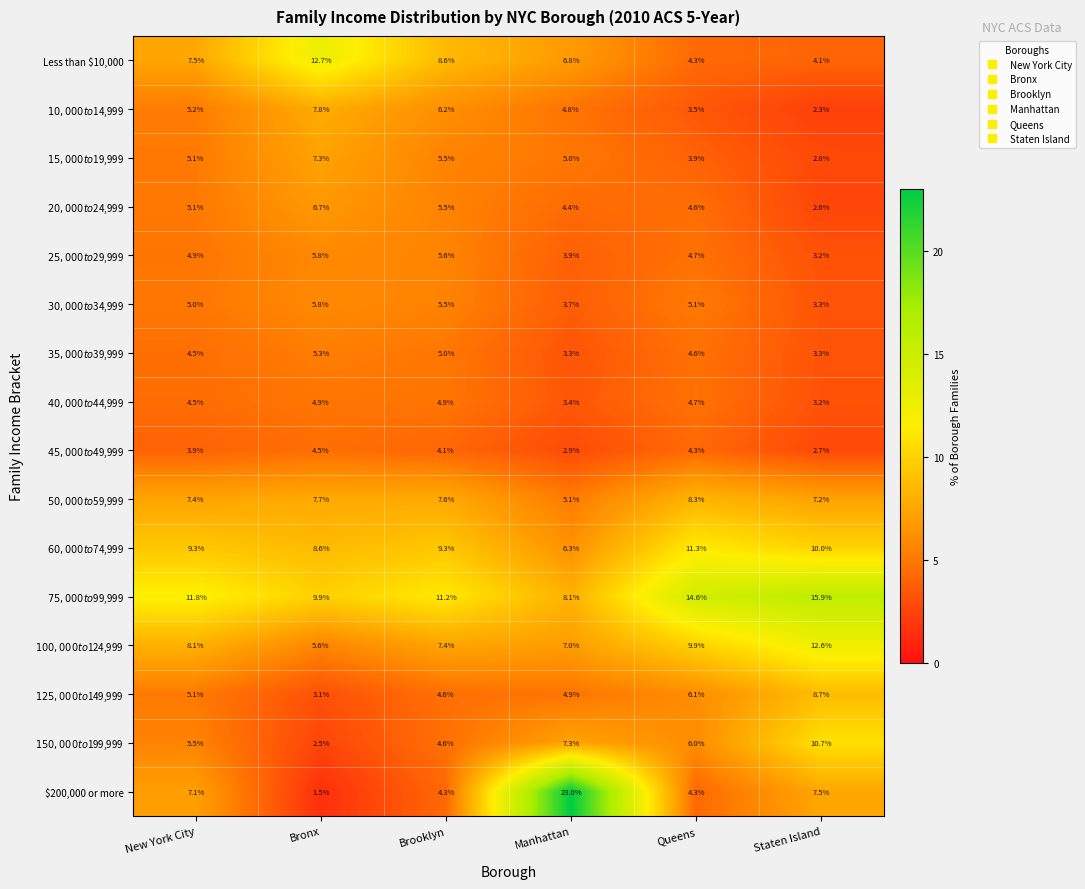

What is the difference between the highest and lowest values at Manhattan?

20.1